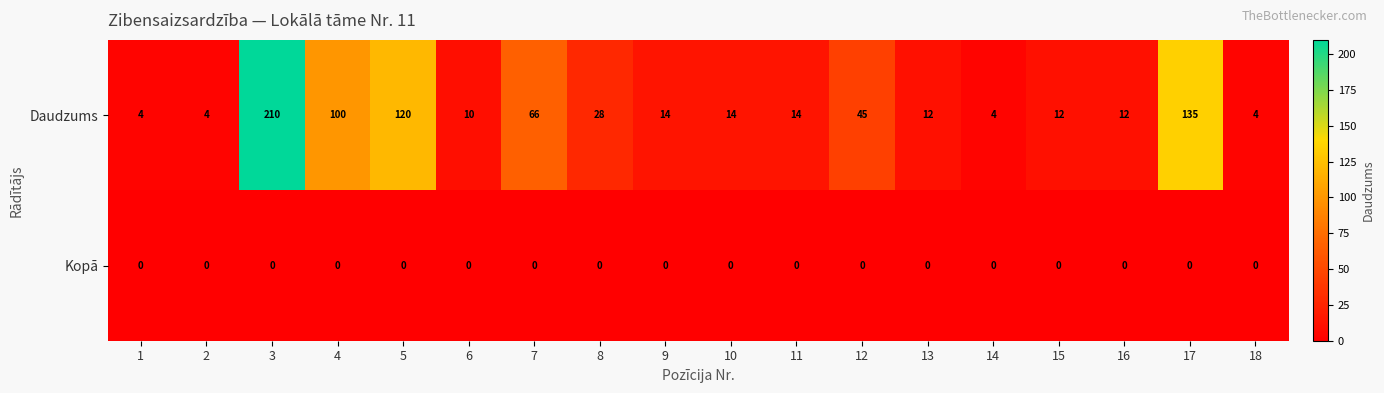

Which series has the largest total across all categories?

Daudzums